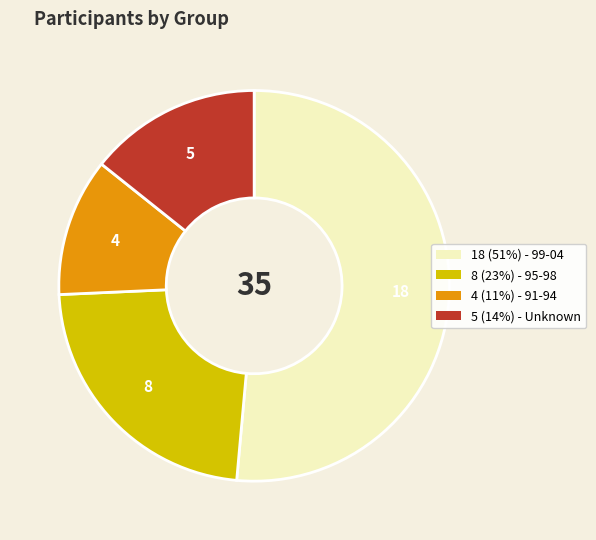

How many segments does this pie chart have?

4